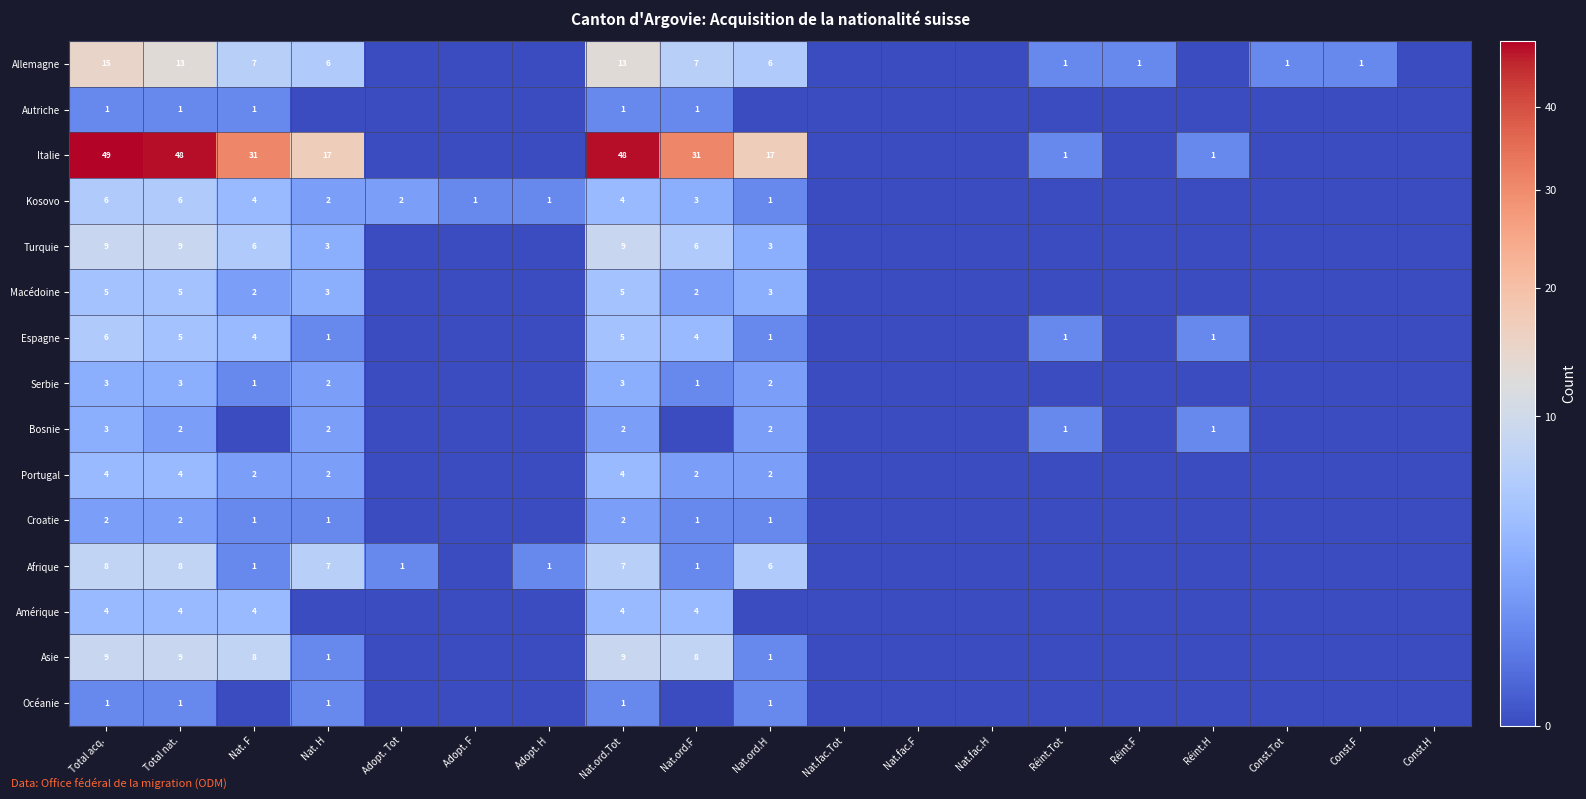

The value of Serbie at Total nat. is 4. True or false?

False